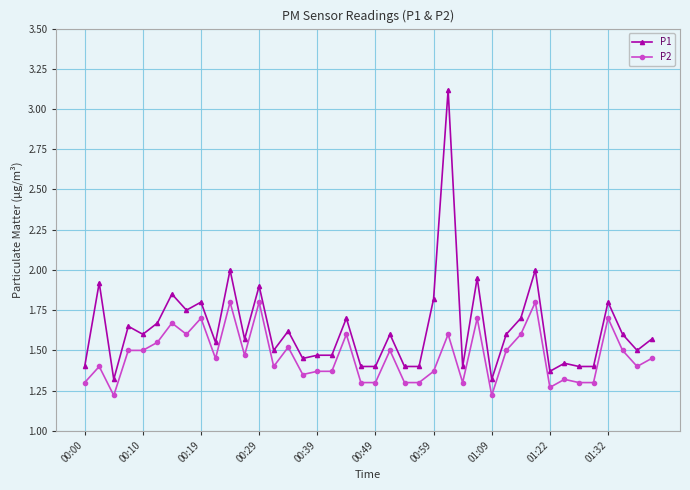

Which series has the largest total across all categories?

P1